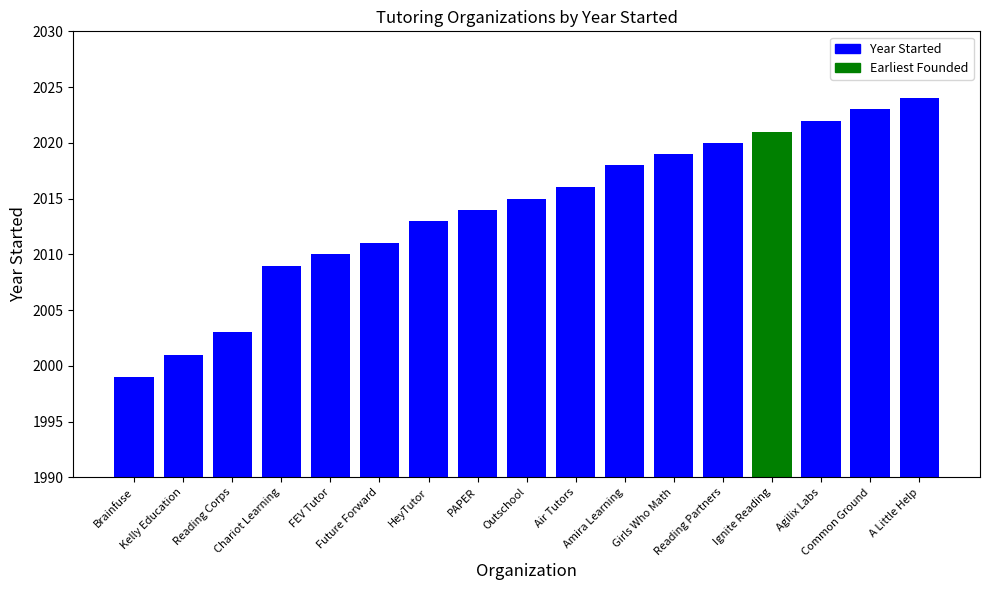

The chart shows a value of 2020 at Reading Partners. True or false?

True